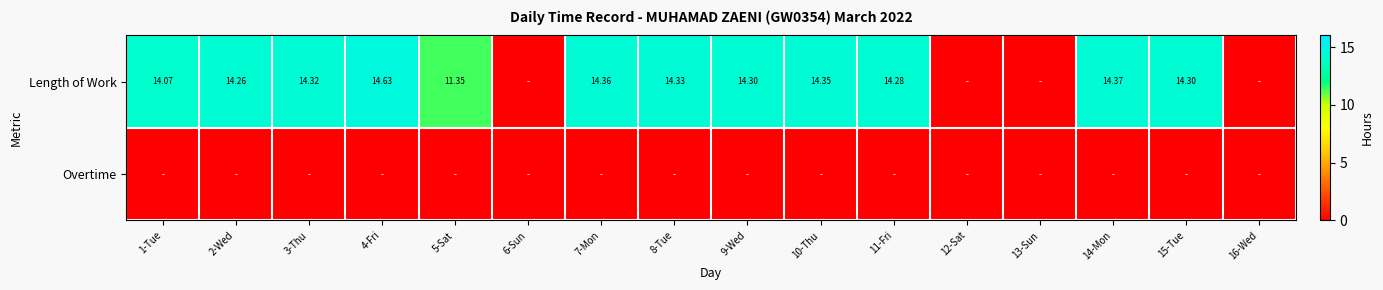

Where does the Length of Work series first go above 14?

1-Tue